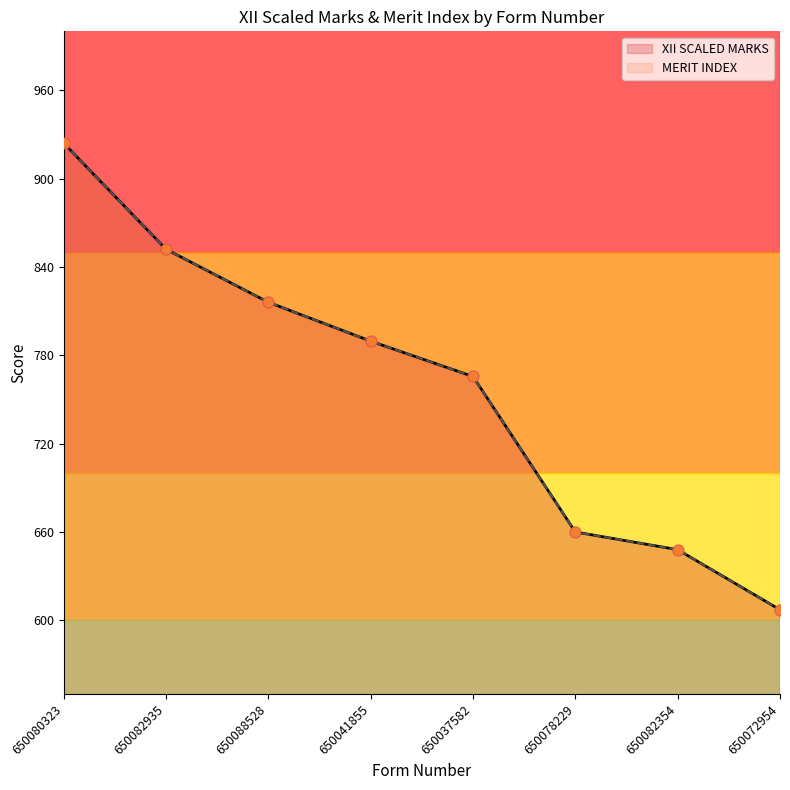

What are all the series names shown in the legend?

XII SCALED MARKS, MERIT INDEX